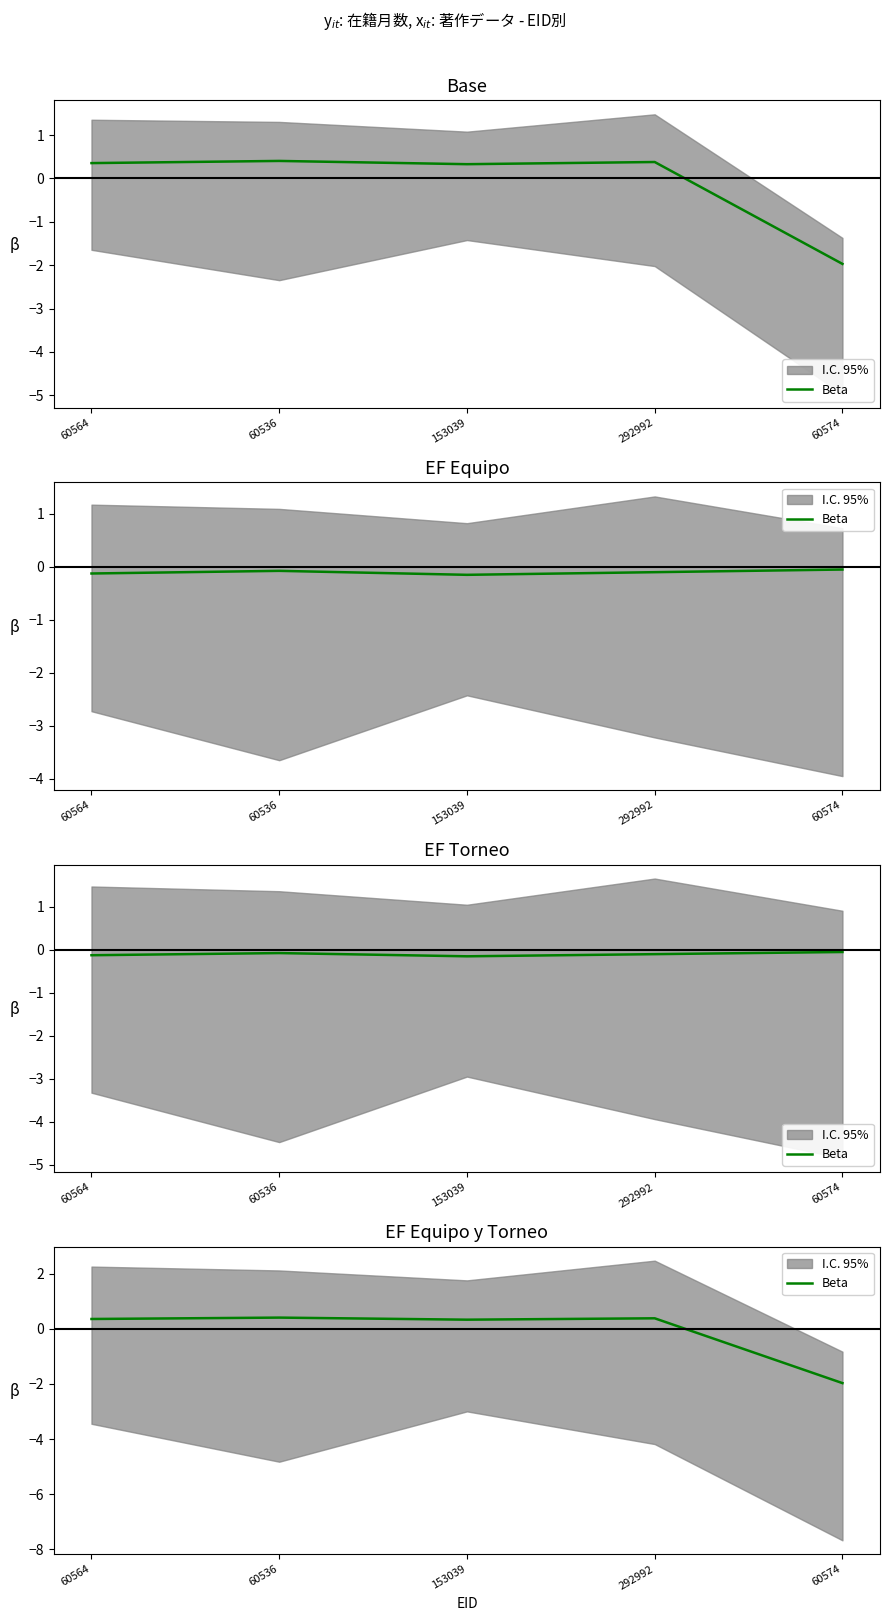

What is the difference between the second highest and second lowest values?

0.1